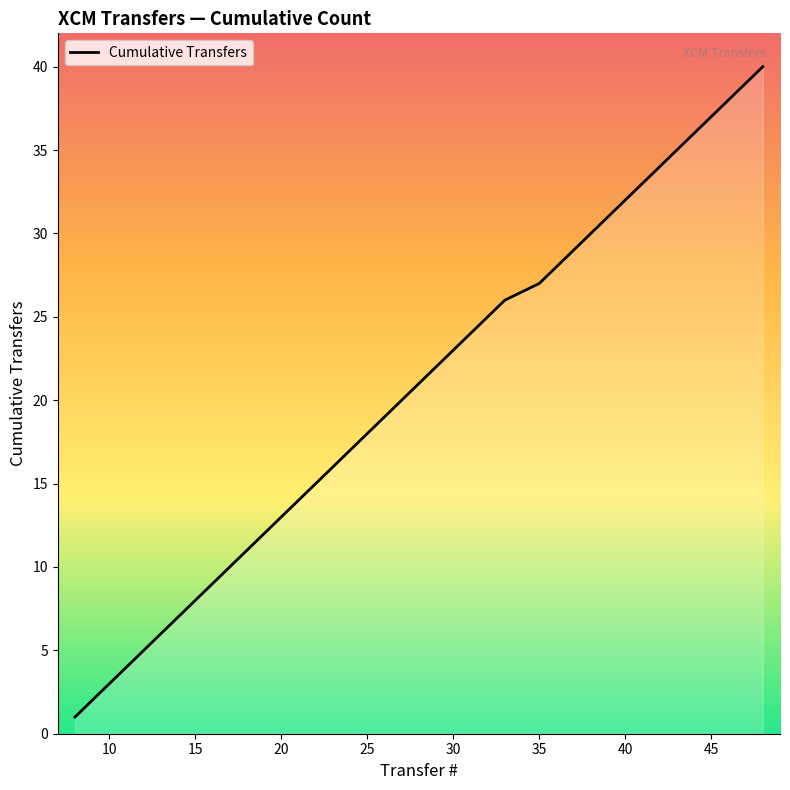

What is the maximum value shown in the chart?

40